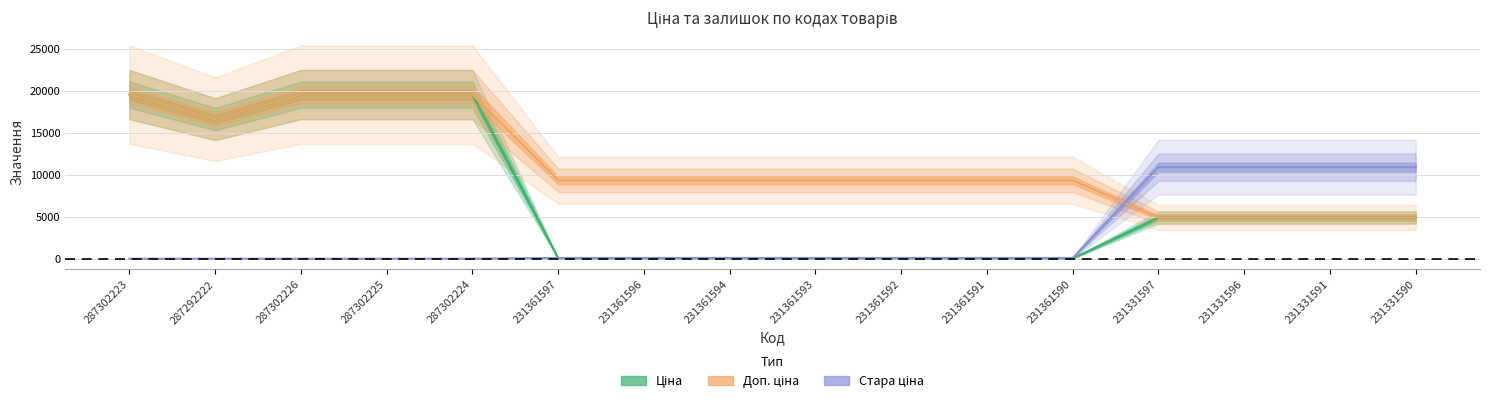

Reading left to right, what are all the values shown in this chart?

Ціна: 19542.7	16618.0	19542.7	19542.7	19542.7	41.5	41.5	41.5	41.5	41.5	41.5	41.5	4903.4	4903.4	4903.4	4903.4
Доп. ціна: 19542.7	16618.0	19542.7	19542.7	19542.7	9342.0	9342.0	9342.0	9342.0	9342.0	9342.0	9342.0	4903.0	4903.0	4903.0	4903.0
Стара ціна: 0.0	0.0	0.0	0.0	0.0	92.3	92.3	92.3	92.3	92.3	92.3	92.3	10896.3	10896.3	10896.3	10896.3